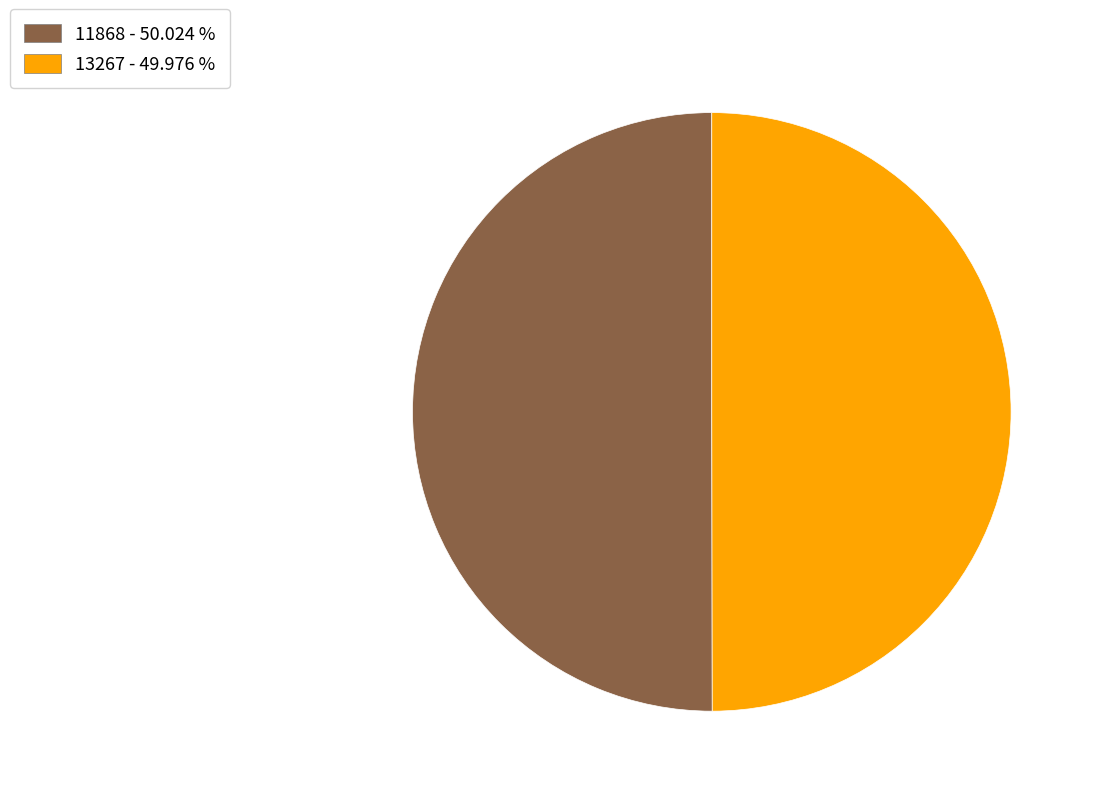

Approximately how many times larger is the value at 11868 - 50.024 % compared to 13267 - 49.976 %?

1.0